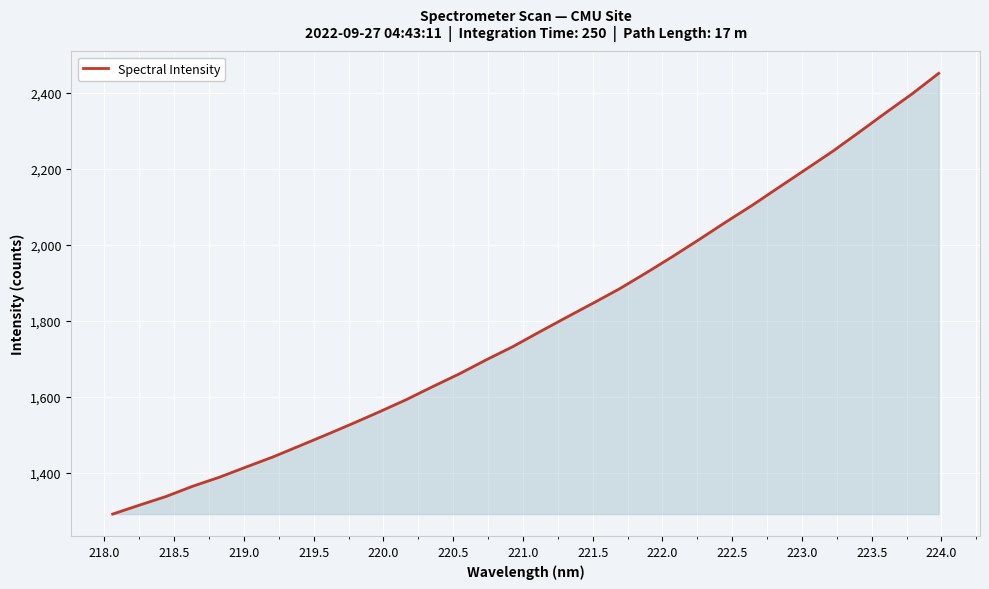

What is the difference between the maximum and minimum values?

1159.6